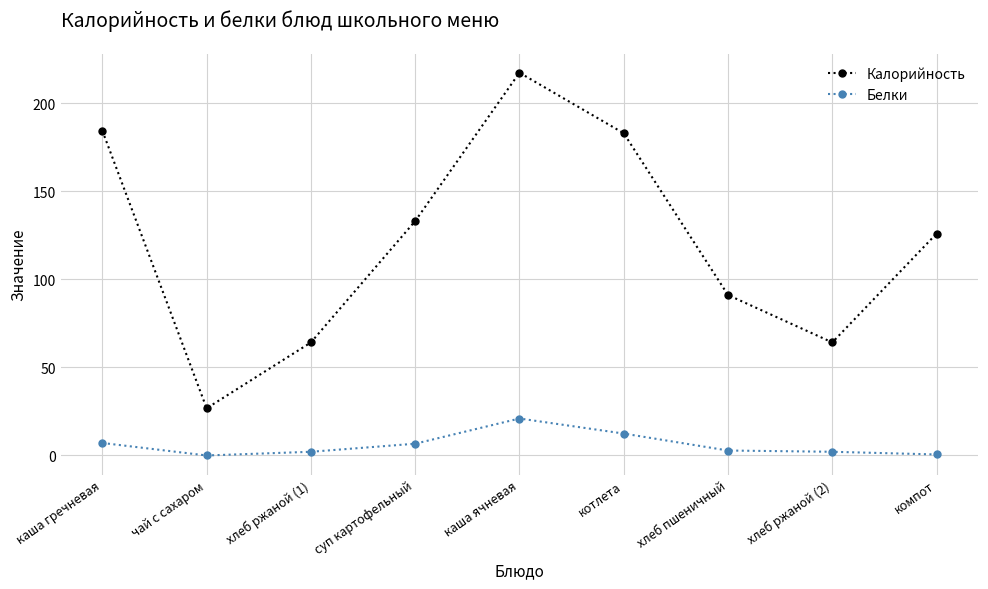

What value does the Калорийность series have at каша ячневая?

217.4